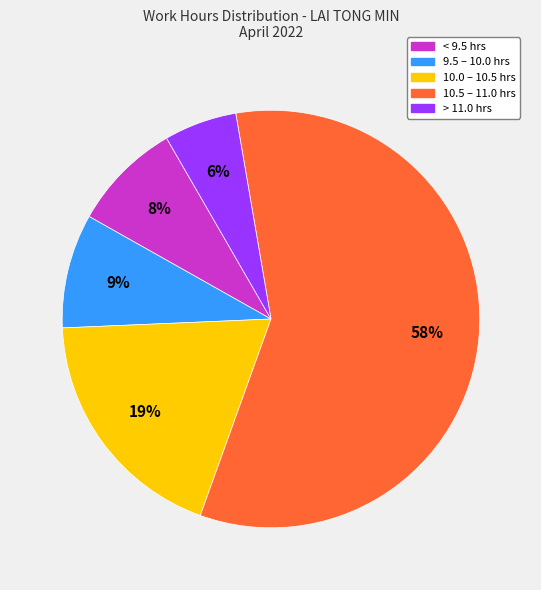

The 9.5 – 10.0 hrs slice represents 17% of the pie. True or false?

False